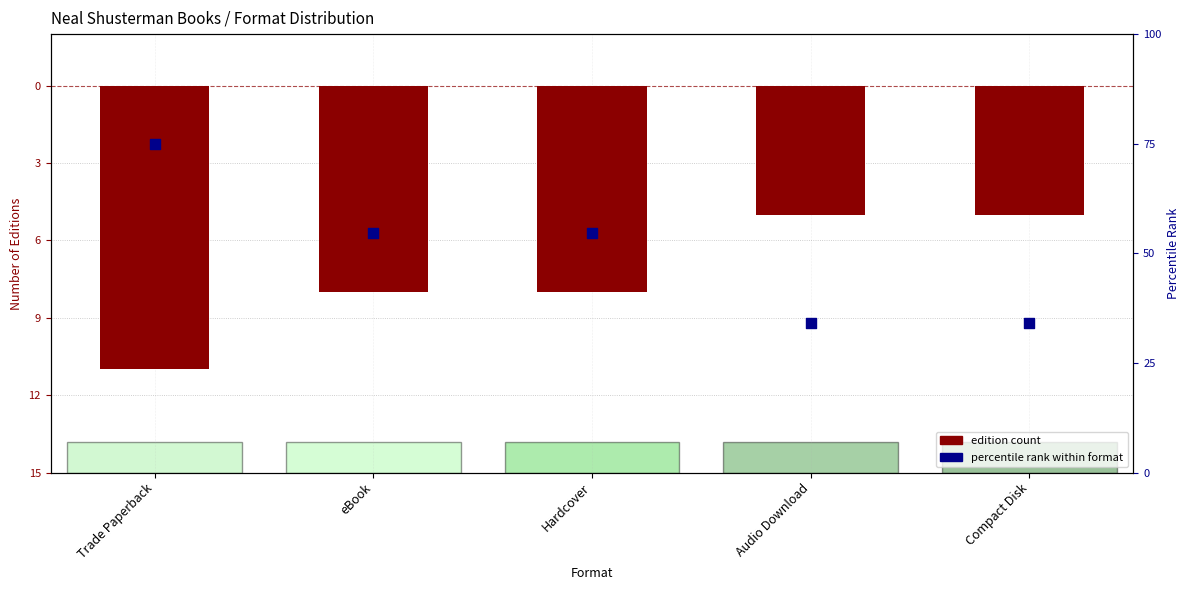

Which series reaches the minimum Y coordinate?

Edition count (negated)